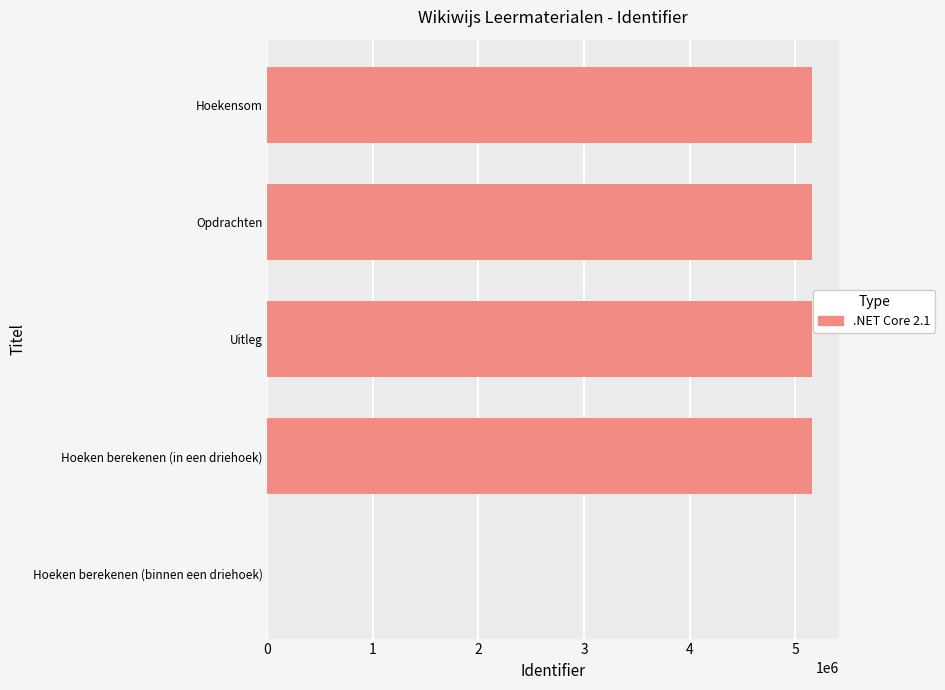

Is it true that the value at Hoekensom is 5157172?

True